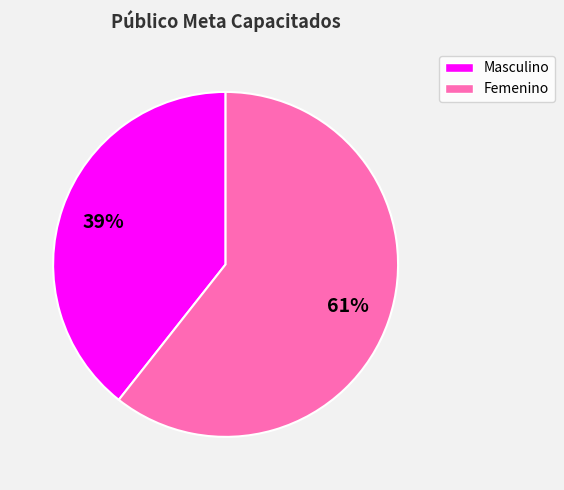

Is there a majority slice in this chart?

Yes